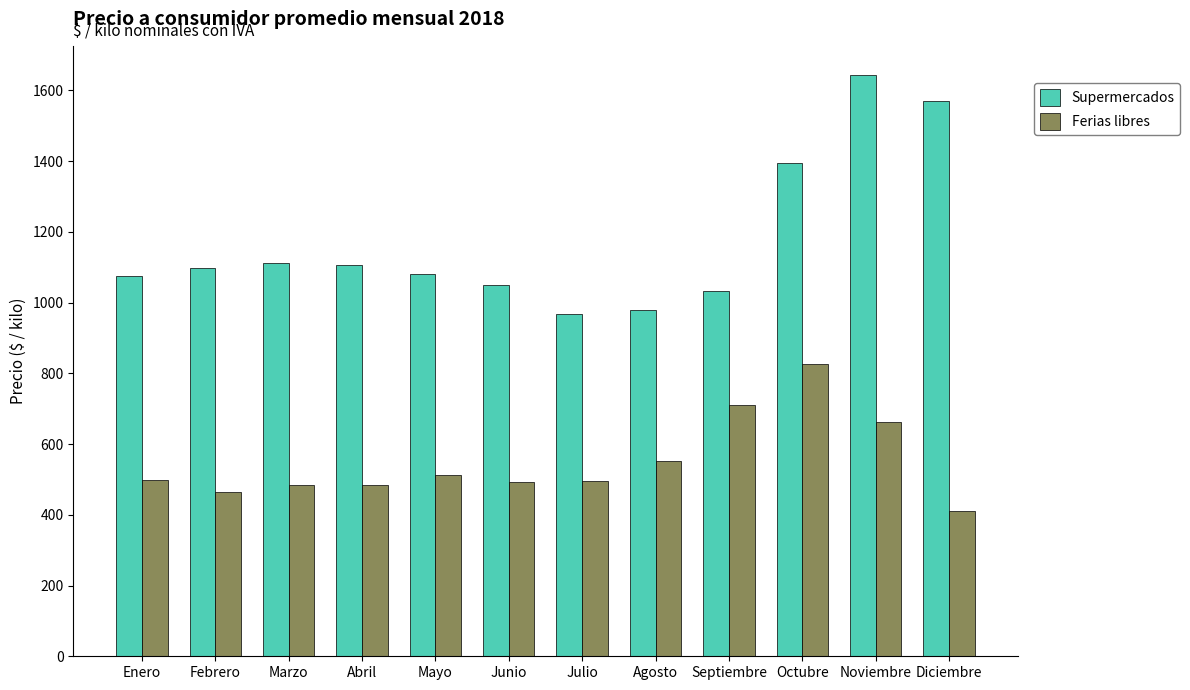

What is the spread (max minus min) of values at Julio?

471.5